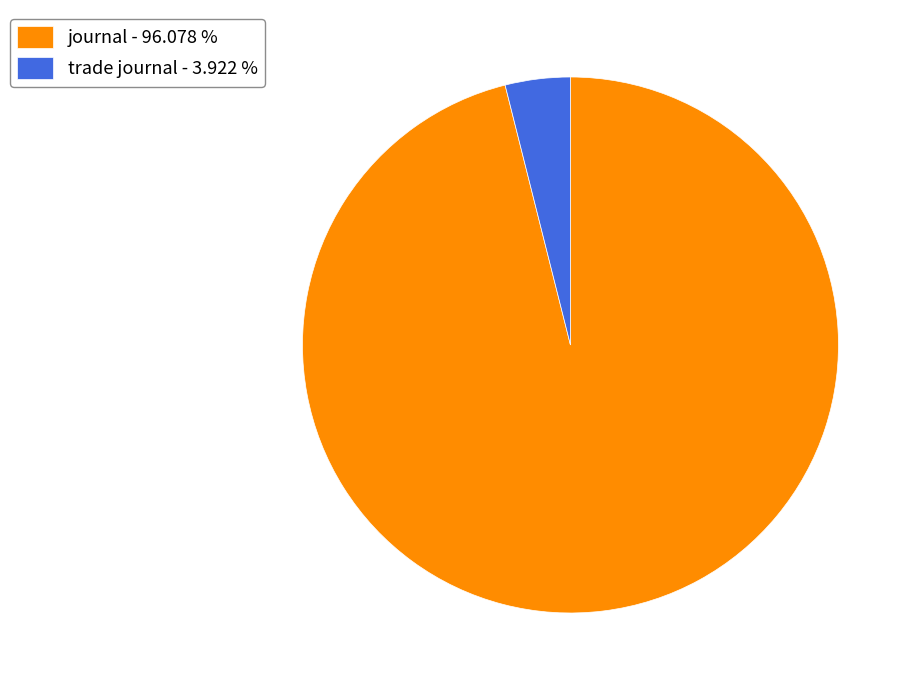

Is there a majority slice in this chart?

Yes